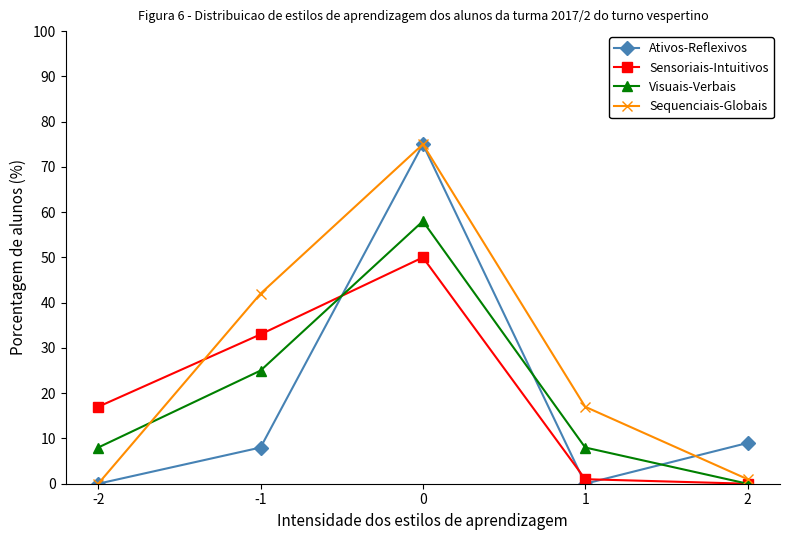

What are all the series names shown in the legend?

Ativos-Reflexivos, Sensoriais-Intuitivos, Visuais-Verbais, Sequenciais-Globais